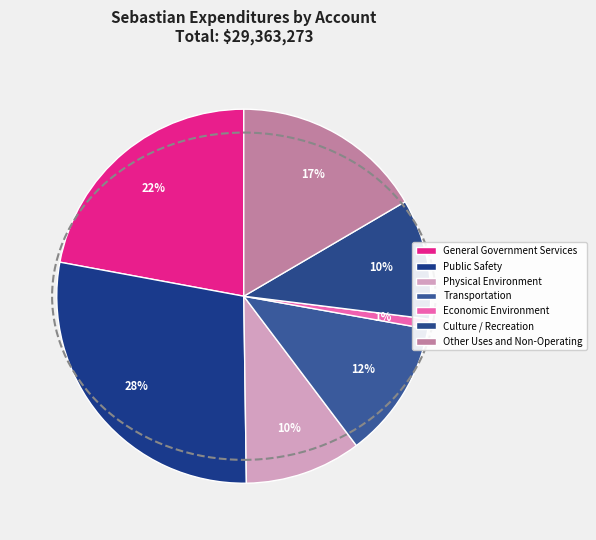

How many segments does this pie chart have?

7